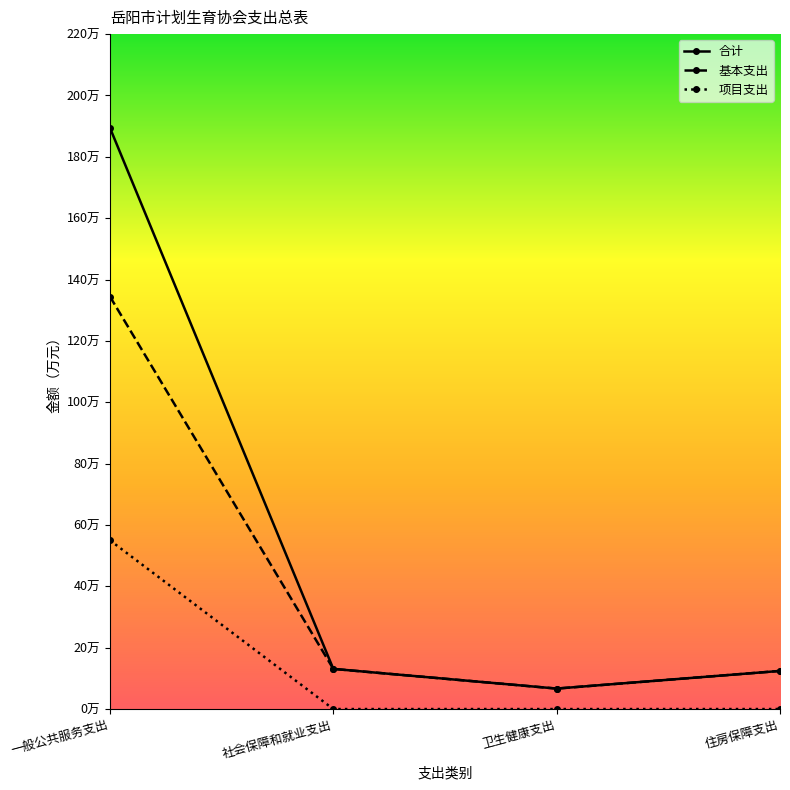

True or false: 合计 has more than 0 interior local peaks.

False